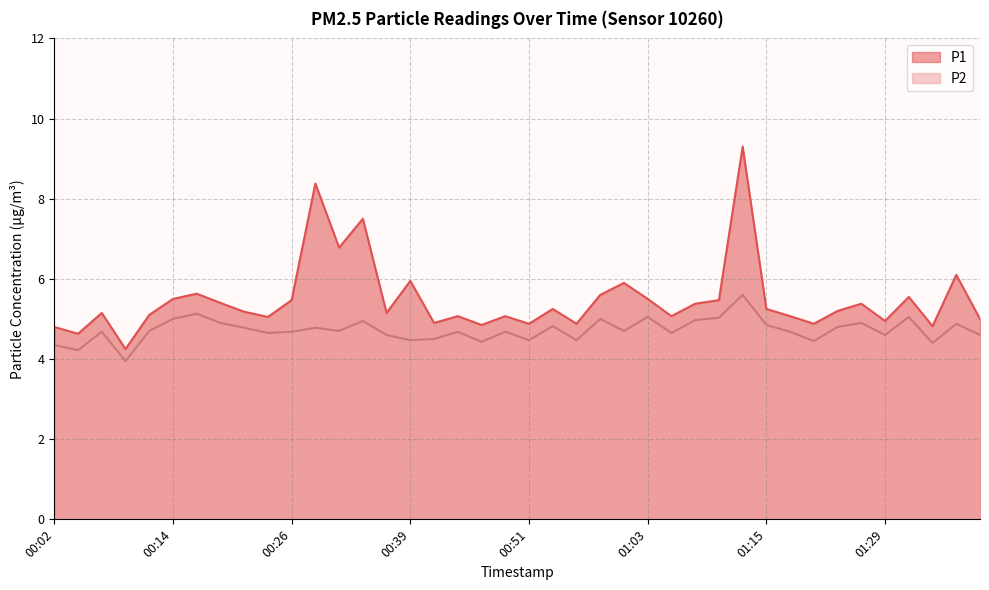

How many distinct data groups are displayed?

2